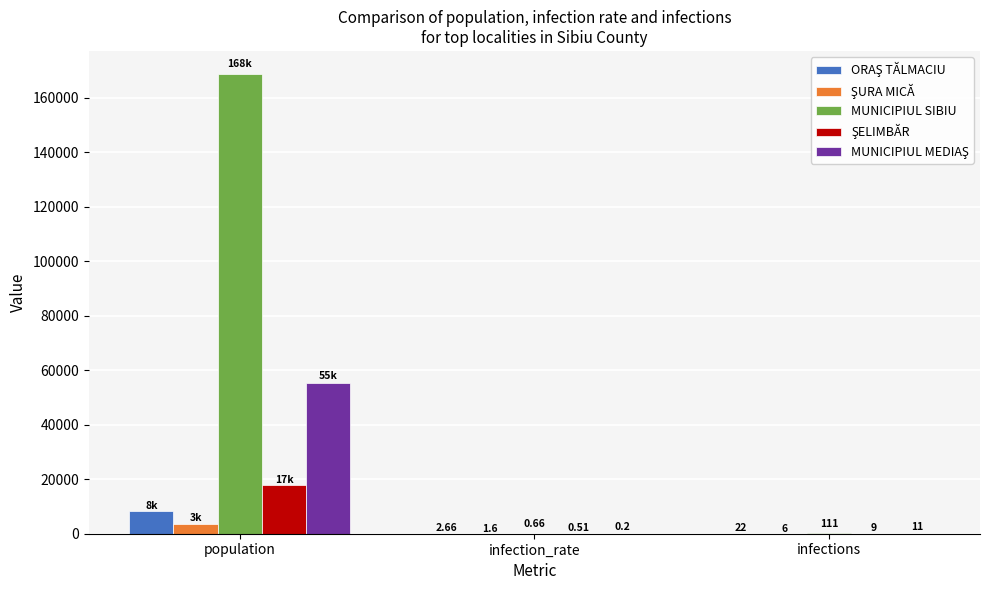

At which label is MUNICIPIUL SIBIU closest to 84403?

infections